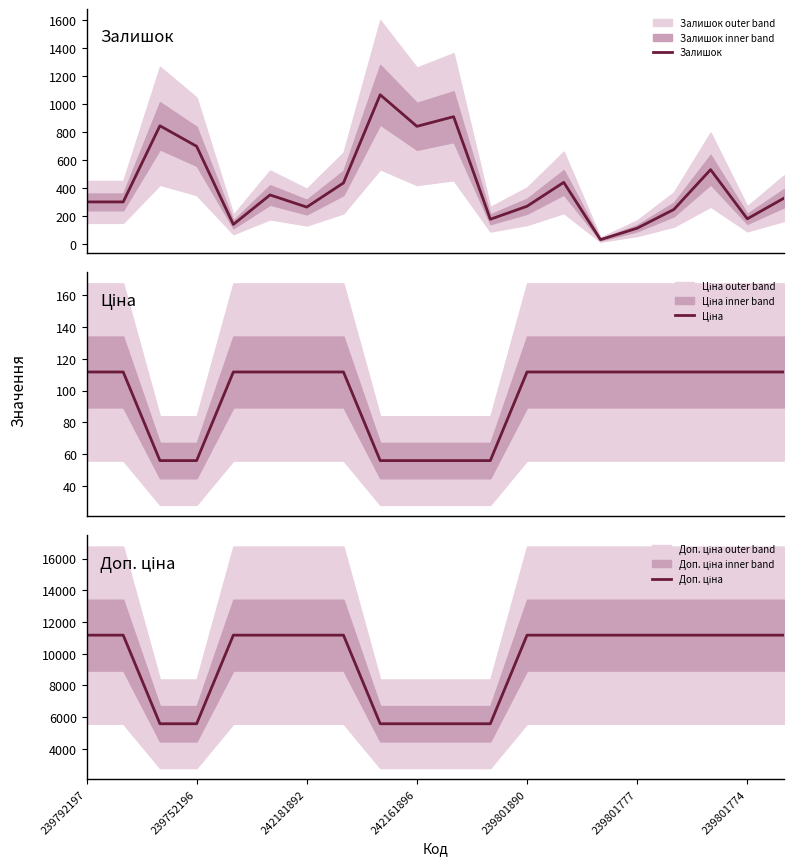

True or false: Ціна has a value of 23.6 at 242181892.

False